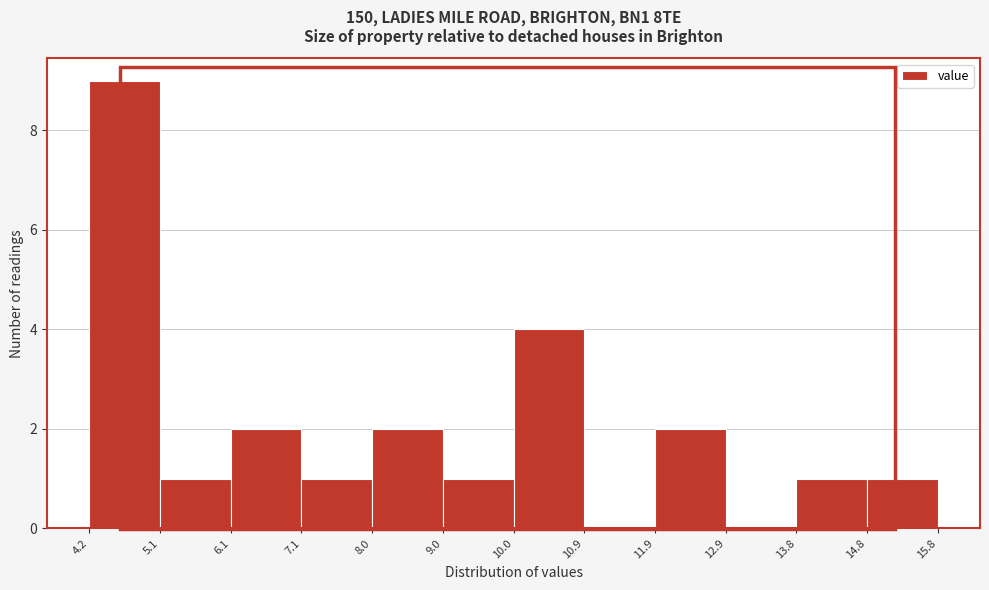

Reading left to right, transcribe this chart: for each bar, give the range it covers on the x-axis and its height. The values are not printed on the chart, so give them approximately, as read against the axis.

4.2 to 5.1: 9
5.1 to 6.1: 1
6.1 to 7.1: 2
7.1 to 8.0: 1
8.0 to 9.0: 2
9.0 to 10.0: 1
10.0 to 10.9: 4
10.9 to 11.9: 0
11.9 to 12.9: 2
12.9 to 13.8: 0
13.8 to 14.8: 1
14.8 to 15.8: 1